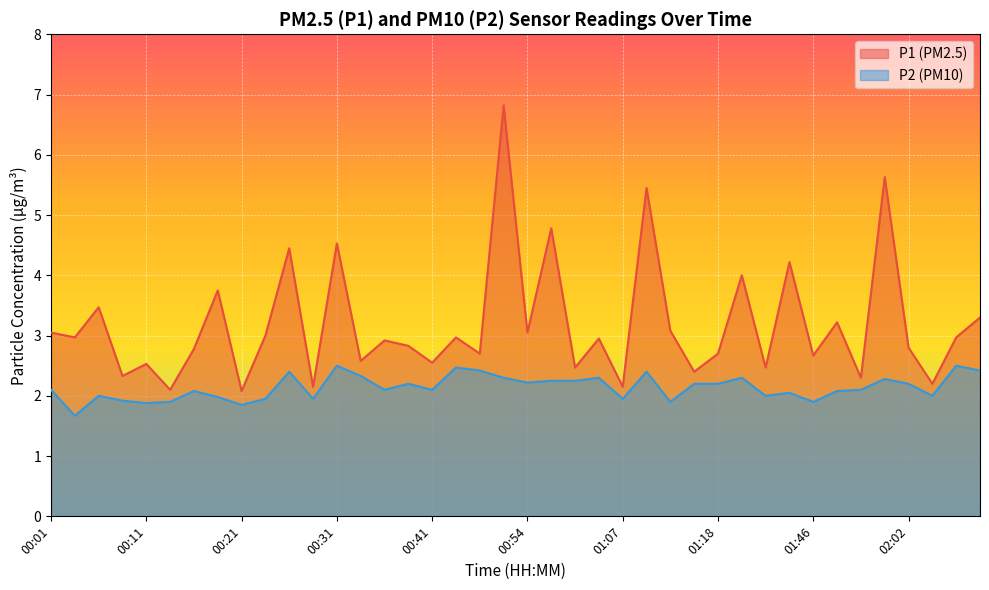

Rank the categories by P2 value from highest to lowest.

00:31, 02:08, 00:43, 00:49, 02:10, 00:26, 01:10, 00:33, 00:52, 01:05, 01:29, 01:59, 00:57, 01:02, 00:54, 00:38, 01:15, 01:18, 02:02, 00:01, 00:36, 00:41, 01:51, 00:16, 01:48, 01:43, 00:06, 01:40, 02:05, 00:18, 00:23, 00:28, 01:07, 00:08, 00:13, 01:12, 01:46, 00:11, 00:21, 00:03